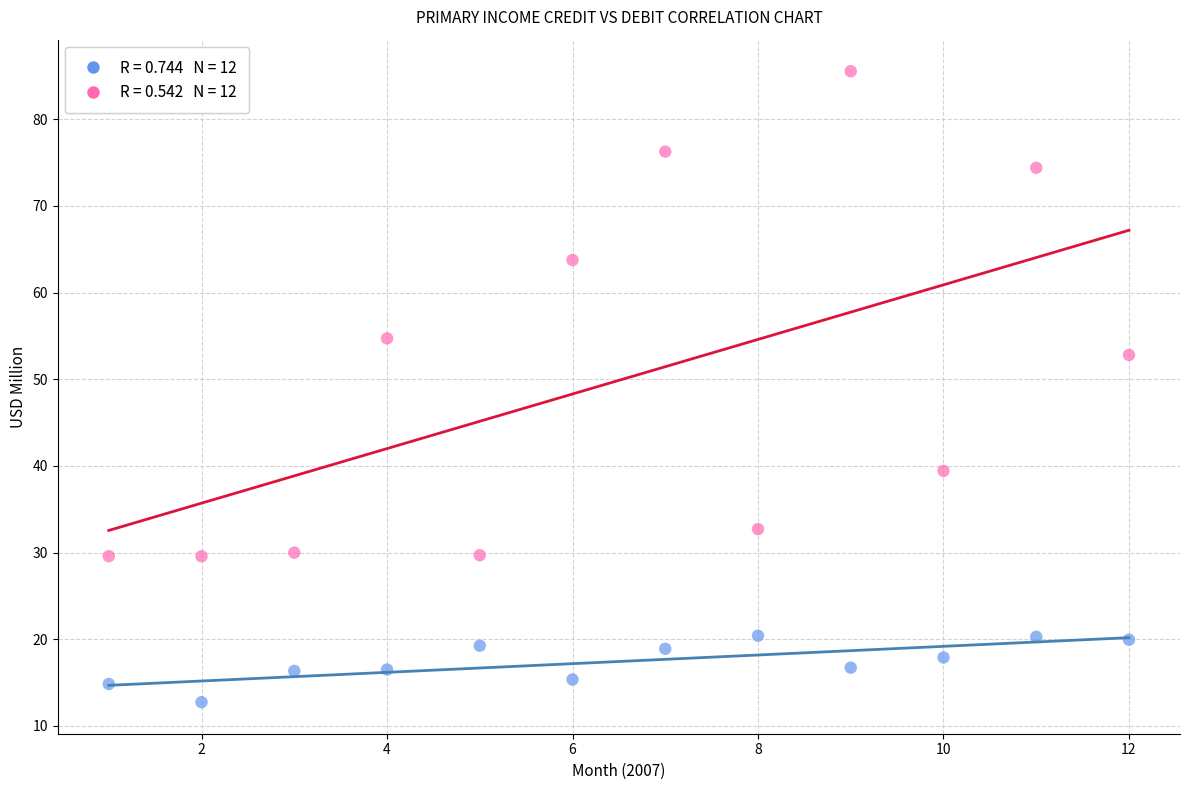

Across all data points, what is the range of Y values (max minus min)?

72.8